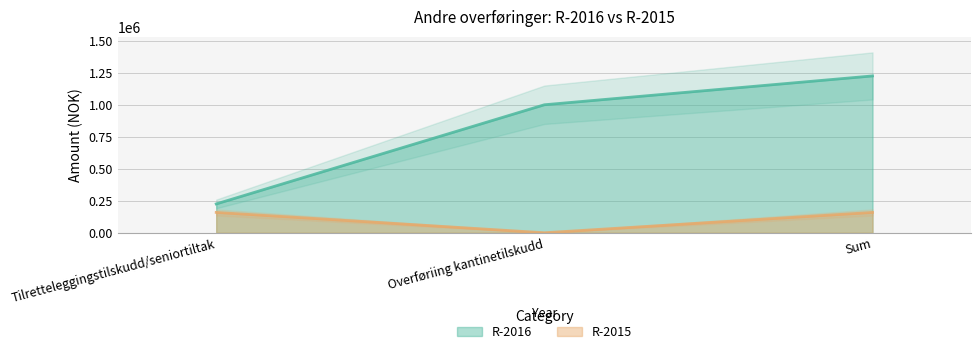

How many values in the R-2015 series are below 158907?

1